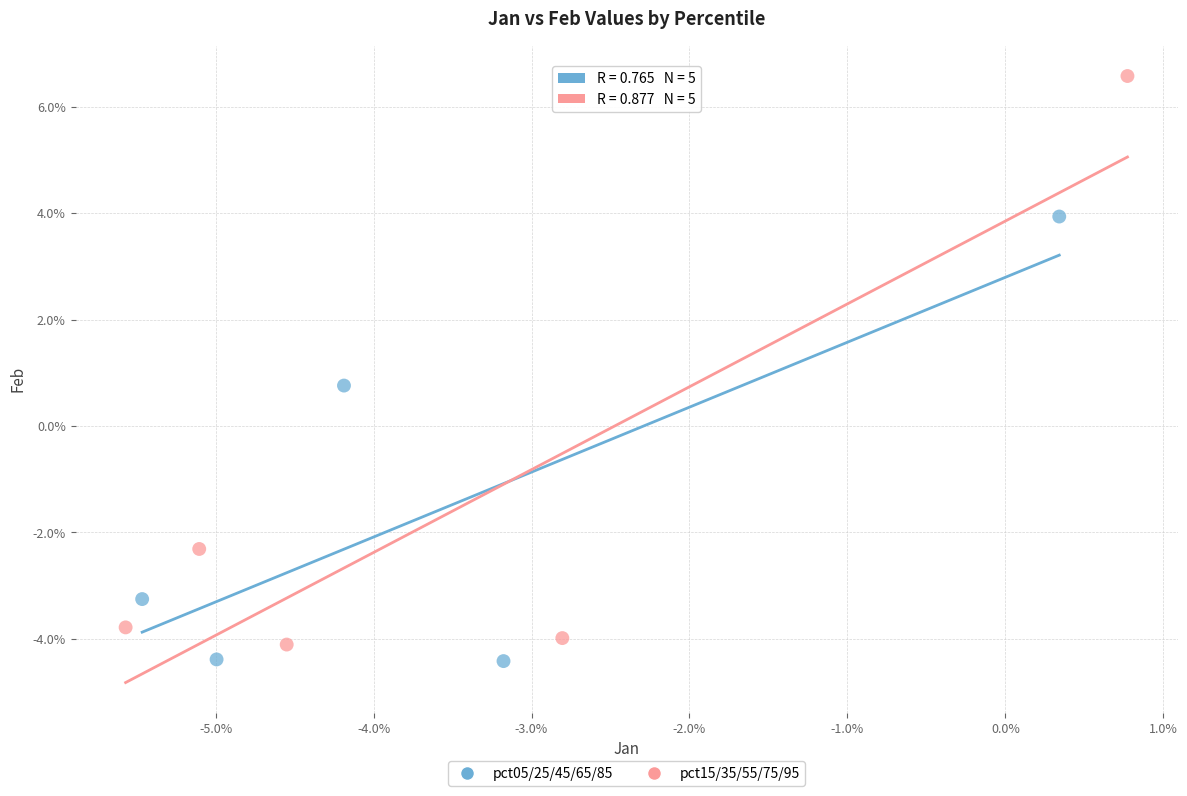

Which series has the widest spread of Y values?

pct15/35/55/75/95